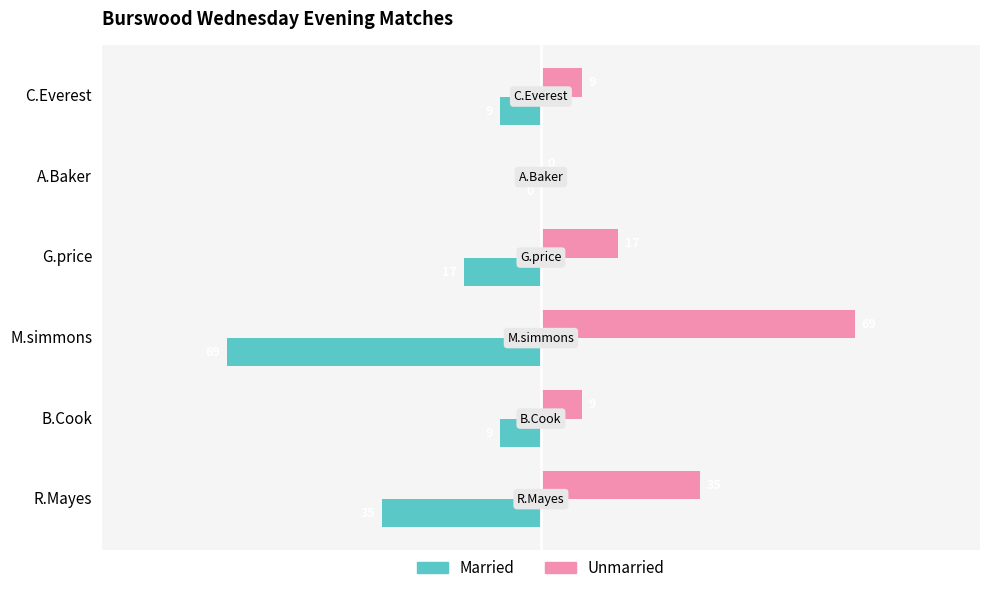

What is the sum of all Unmarried values?

139